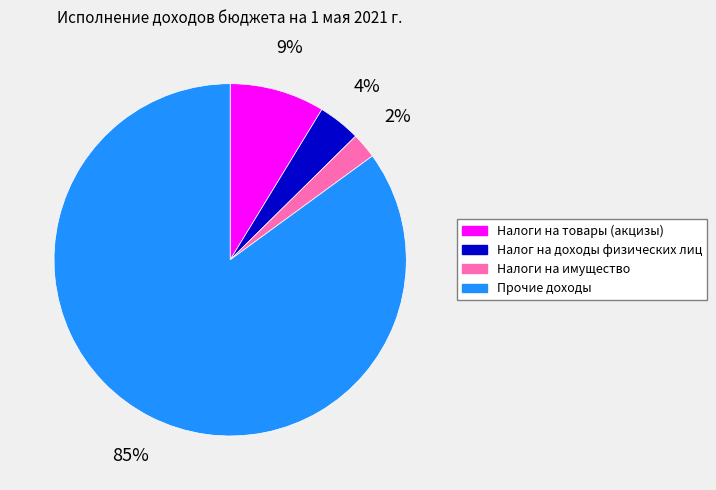

Count the number of slices in the pie.

4